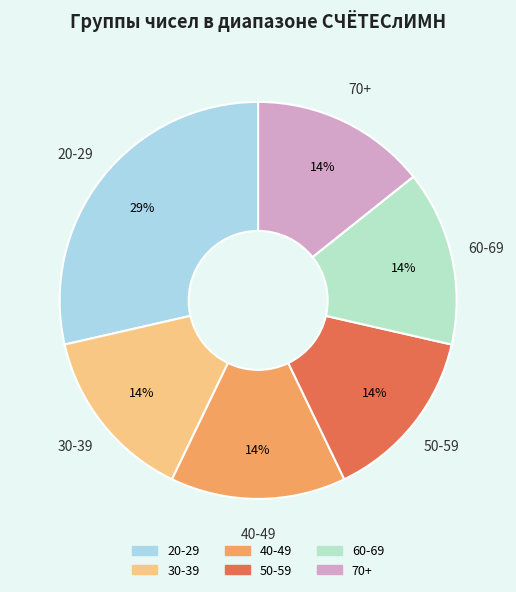

Does any single category account for the majority?

No